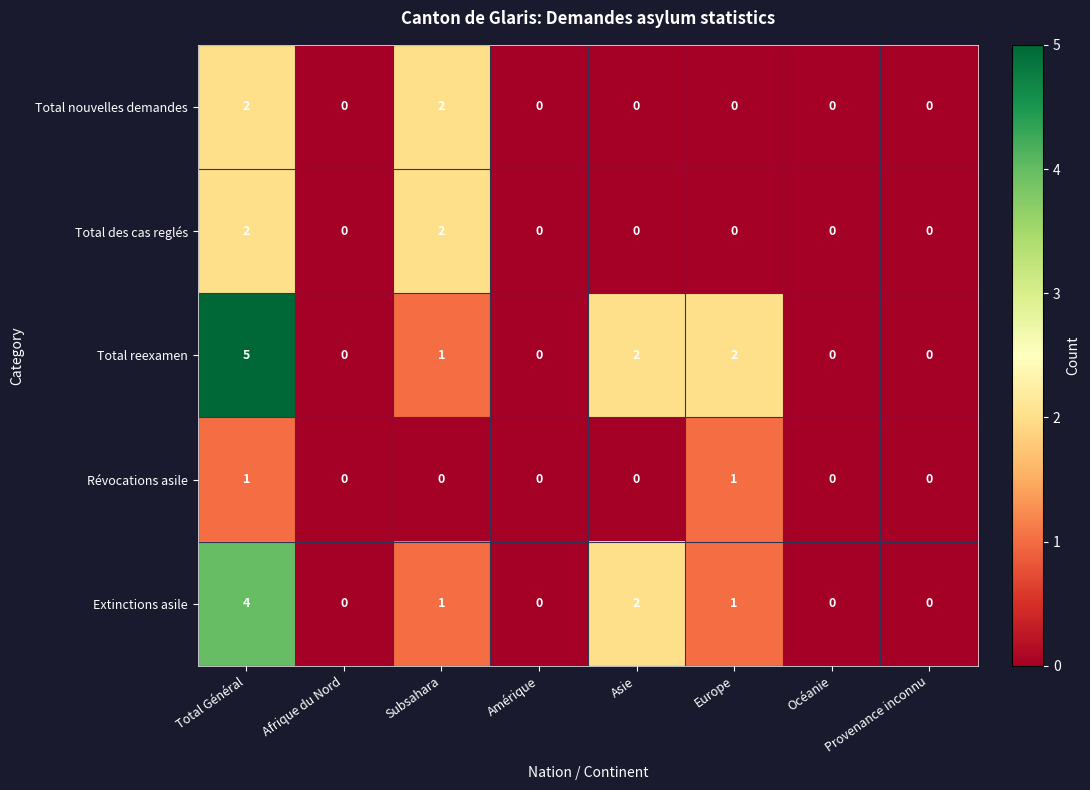

What is the highest value of the Total reexamen series?

5